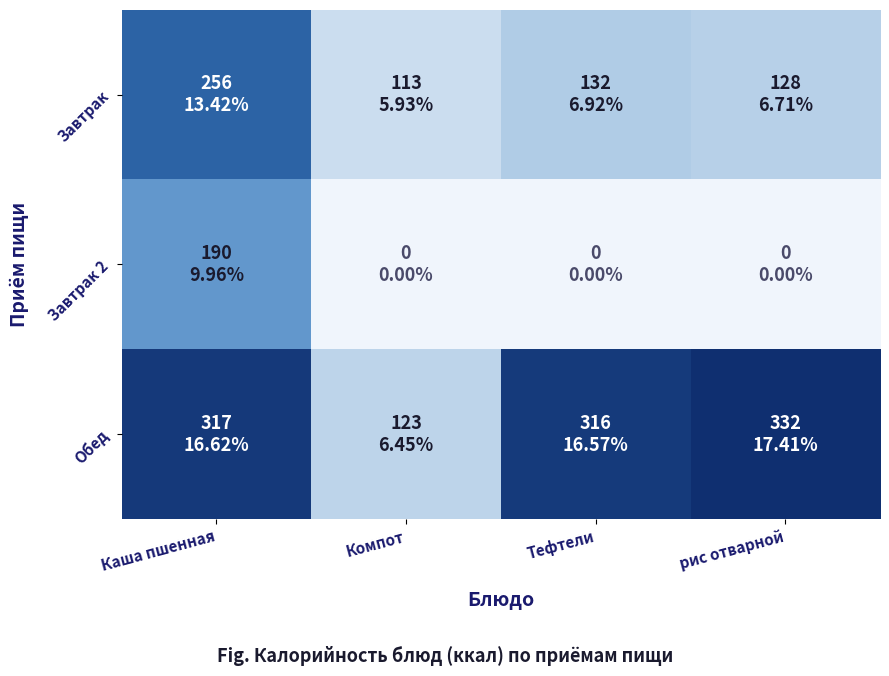

True or false: Завтрак has a value of 220.1 at рис отварной.

False